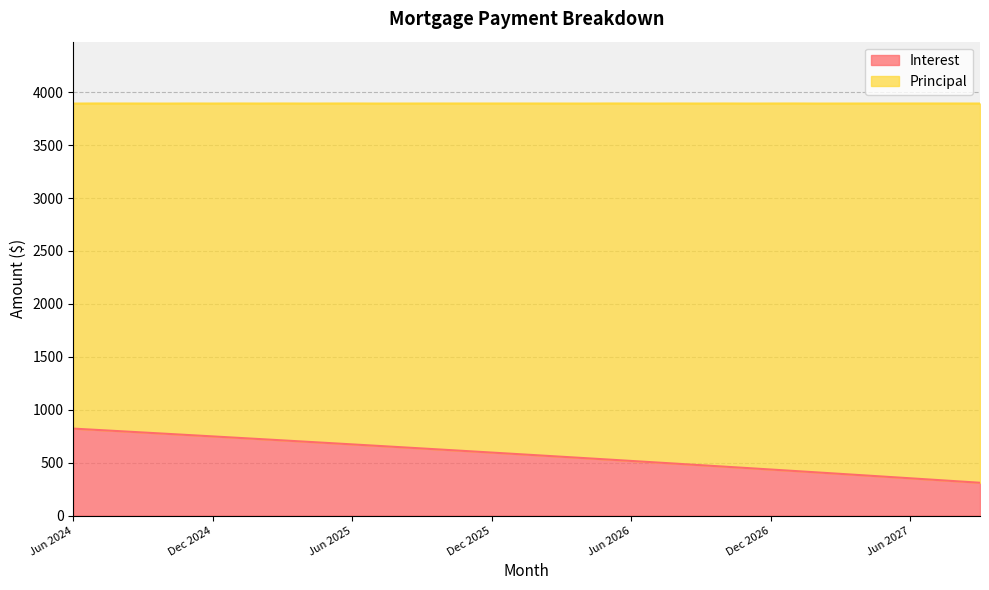

What is the change in value from Nov 2024 to Dec 2024?

-12.4